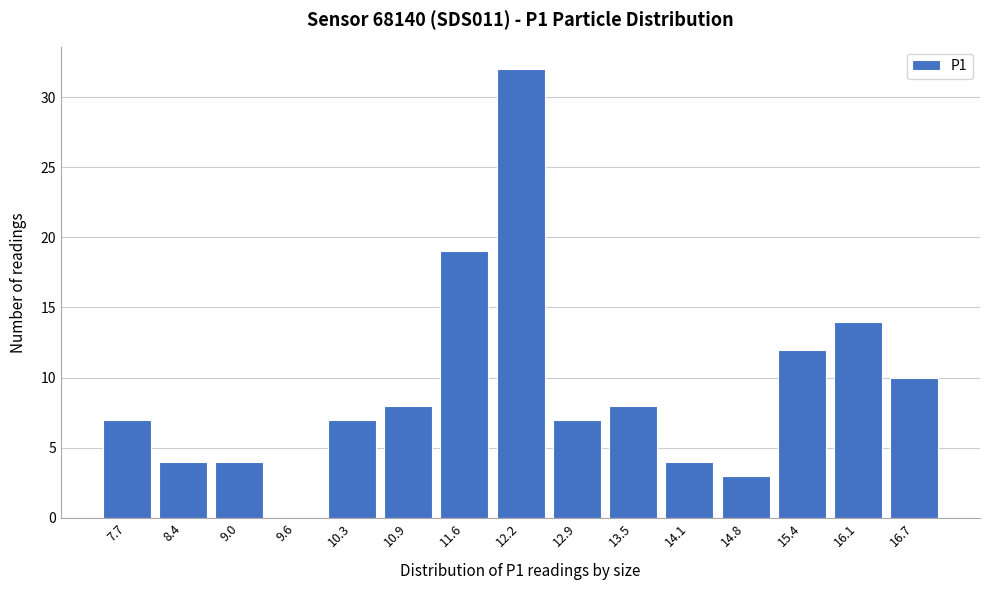

Reading left to right, extract all data points from this chart.

7.7=7	8.4=4	9.0=4	9.6=0	10.3=7	10.9=8	11.6=19	12.2=32	12.9=7	13.5=8	14.1=4	14.8=3	15.4=12	16.1=14	16.7=10